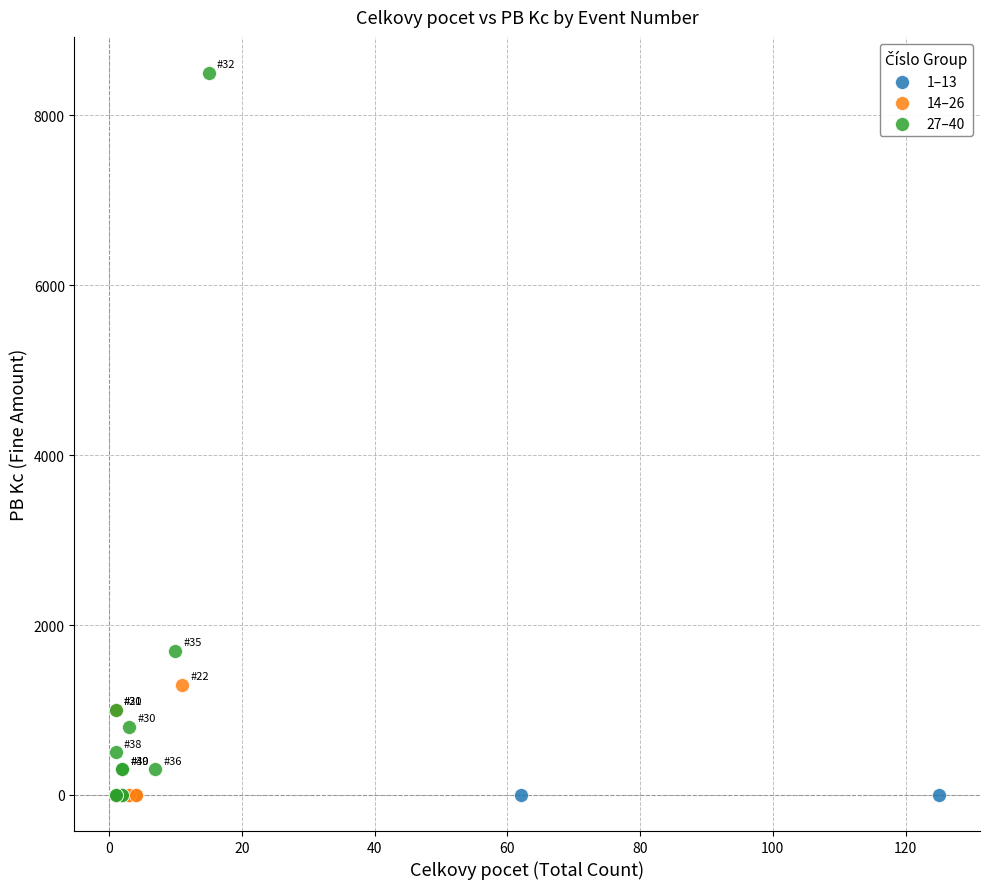

Which series contains the highest Y value?

27–40